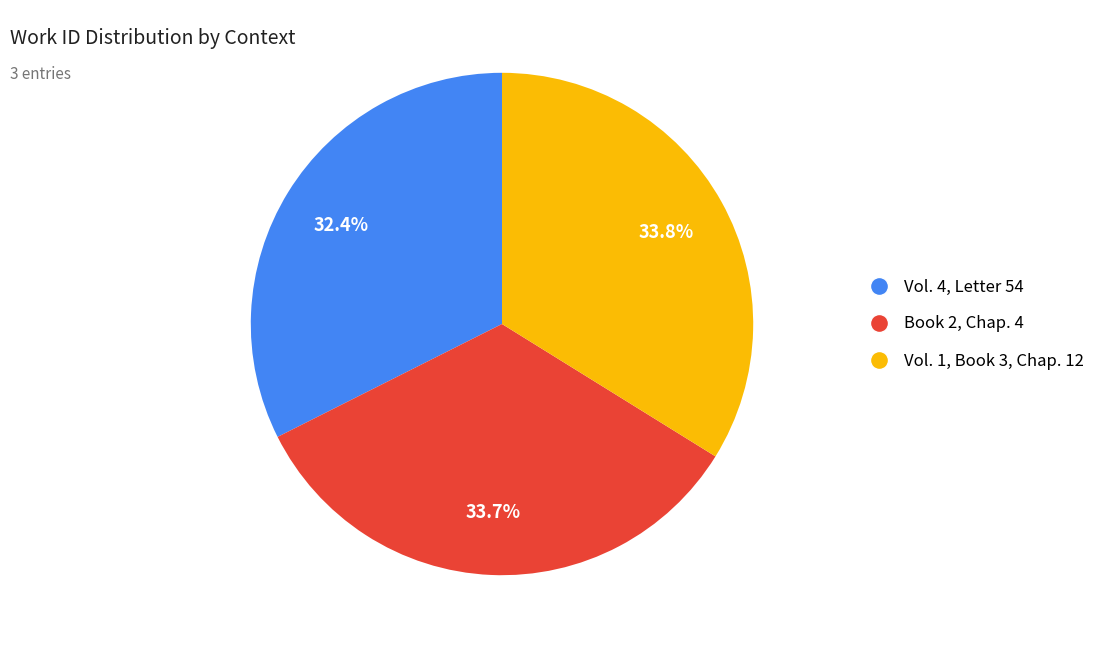

To the nearest percent, what is the combined percentage of Vol. 4, Letter 54 and Book 2, Chap. 4?

66%